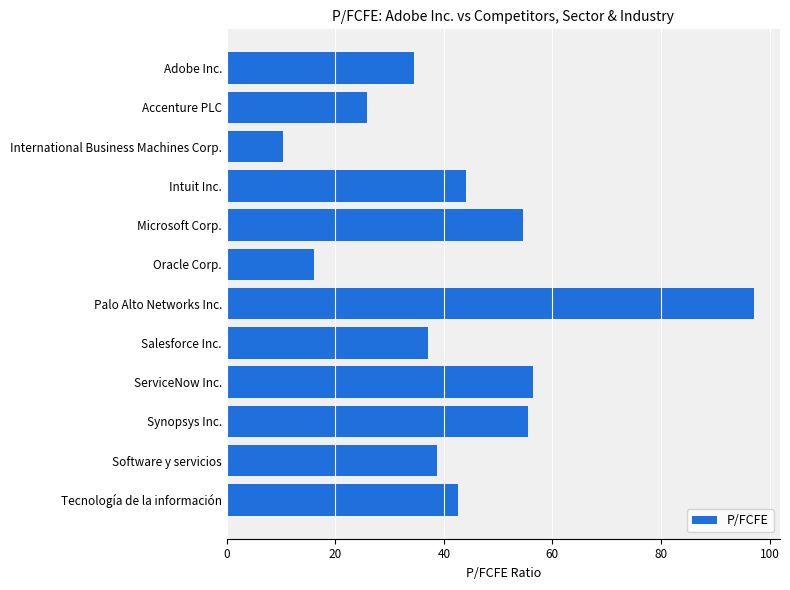

Approximately how many times larger is the value at Adobe Inc. compared to Palo Alto Networks Inc.?

0.4